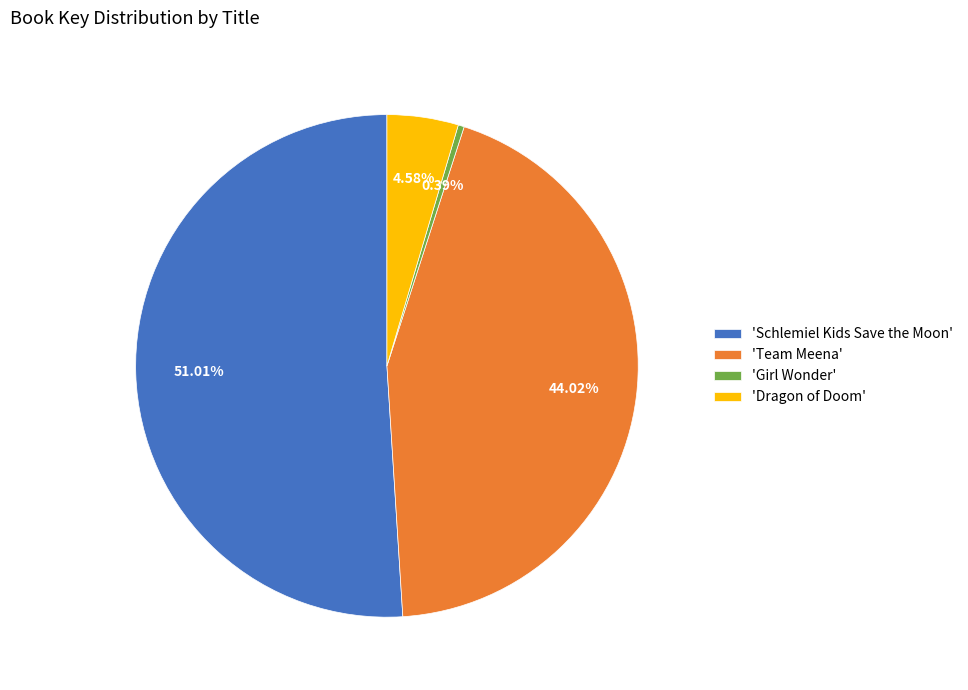

Is the sum of 'Schlemiel Kids Save the Moon' and 'Dragon of Doom' greater than half?

Yes